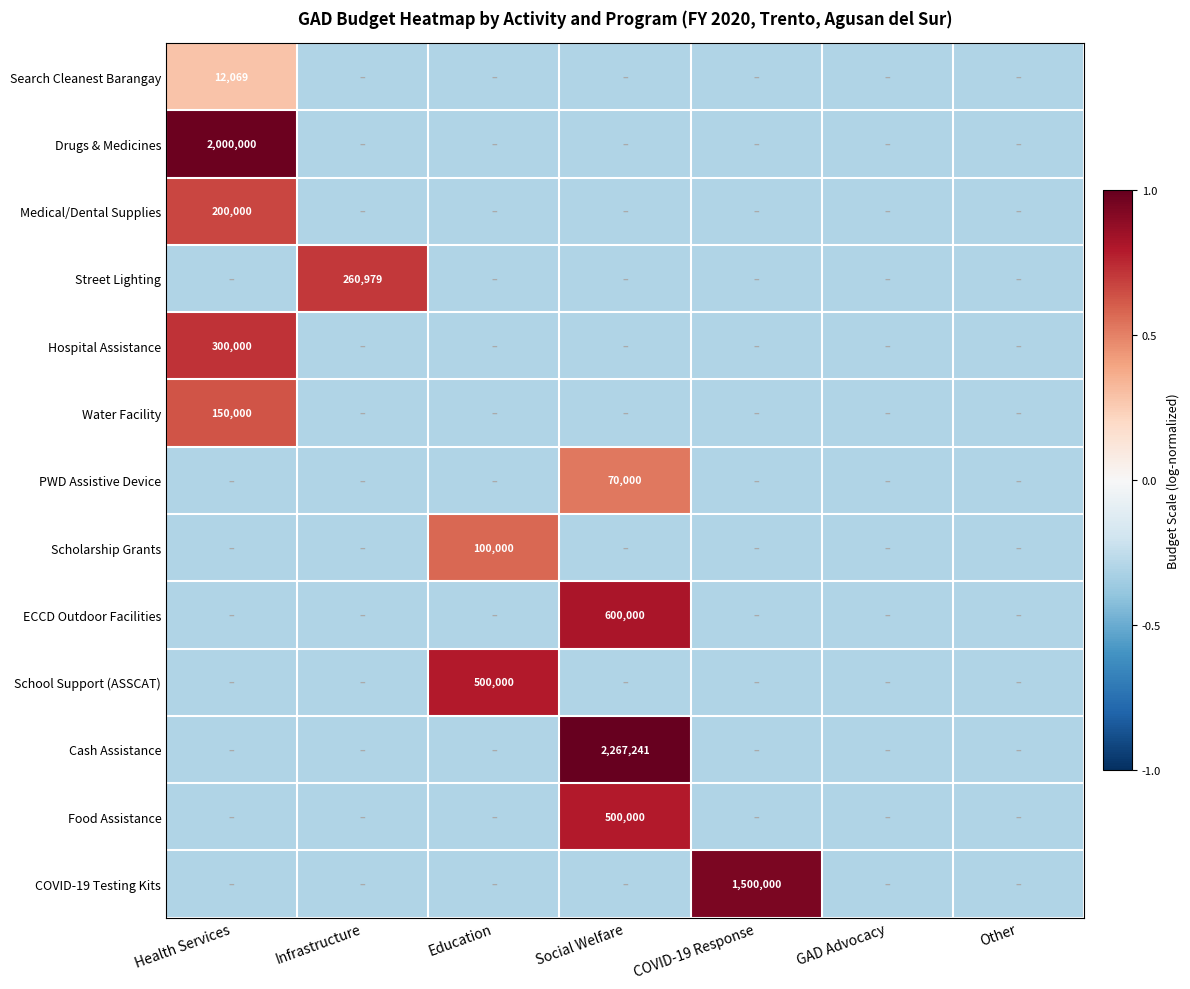

The value of Drugs & Medicines at Health Services is 2000000.0. True or false?

True